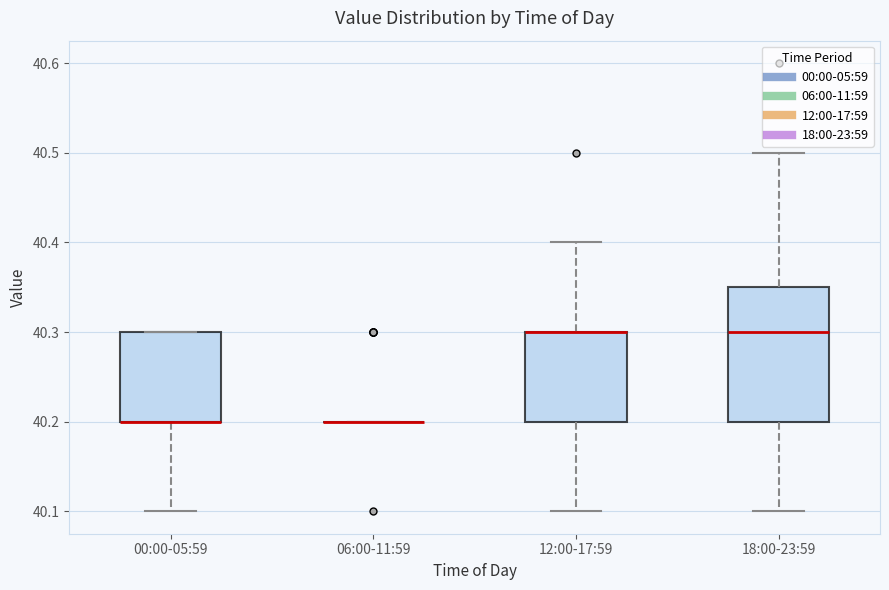

Reading left to right, transcribe this box plot: for each box, give where its median line is, the range the box spans, and where its two whiskers end, as read against the y-axis. The values are not printed on the chart, so give them approximately, as read against the axis.

00:00-05:59: median 40.20 (drawn on the box's lower edge), box 40.20 to 40.30, whiskers 40.10 to 40.30
06:00-11:59: box collapsed to a line at 40.20, whiskers 40.20 to 40.20
12:00-17:59: median 40.30 (drawn on the box's upper edge), box 40.20 to 40.30, whiskers 40.10 to 40.40
18:00-23:59: median 40.30, box 40.20 to 40.35, whiskers 40.10 to 40.50